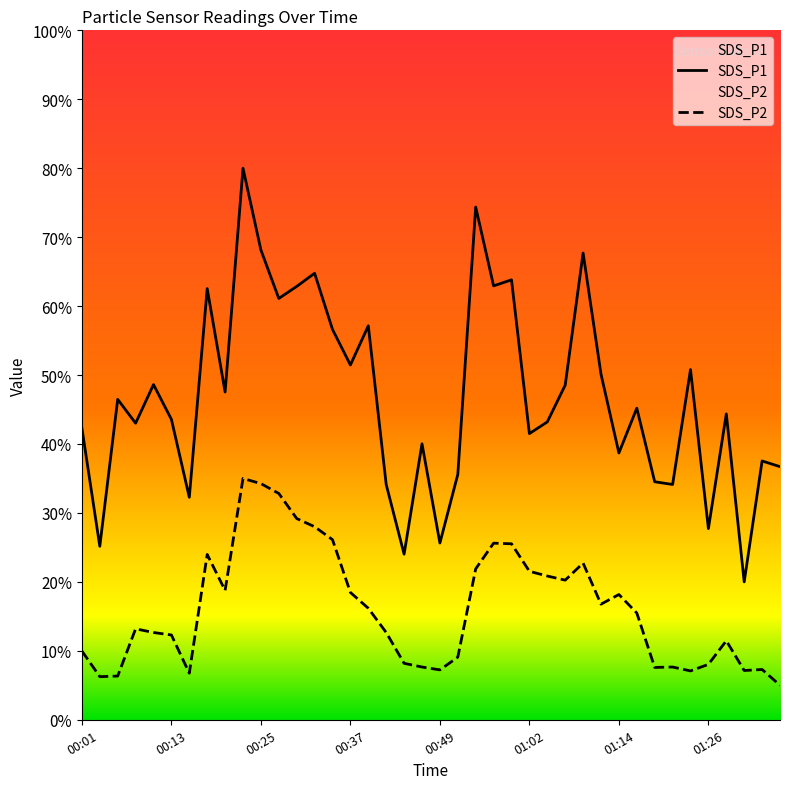

Where is SDS_P1 nearest to the value 50?

01:11